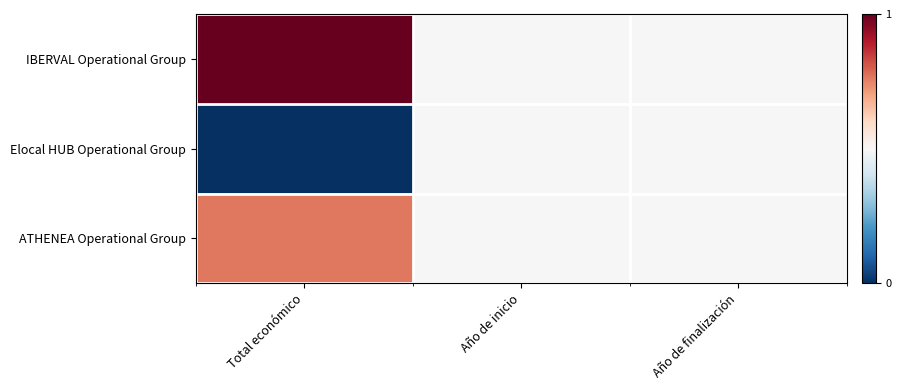

What is the spread (max minus min) of values at Total económico?

1.0